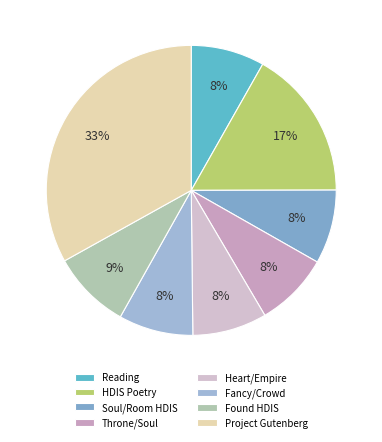

How many segments does this pie chart have?

8